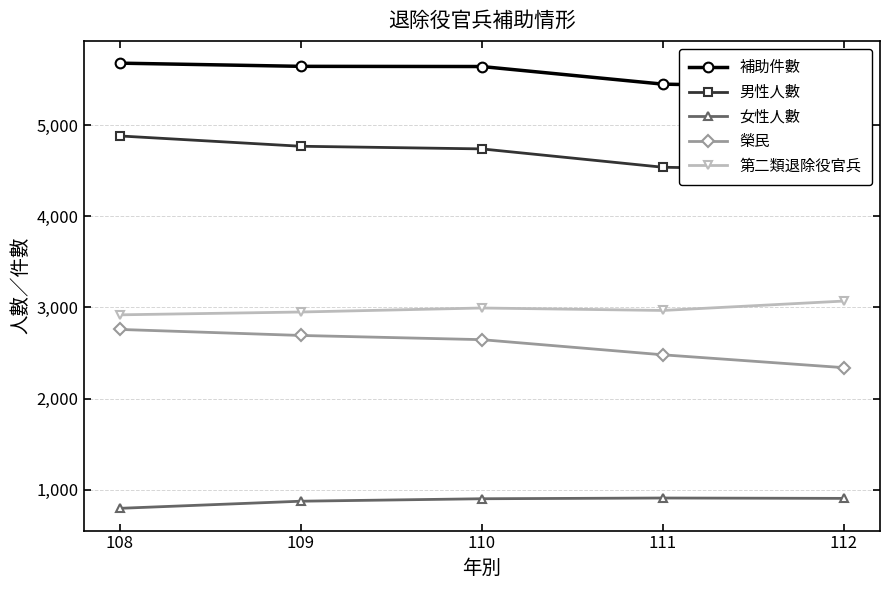

True or false: 女性人數 has more than 1 points higher than both neighbors.

False